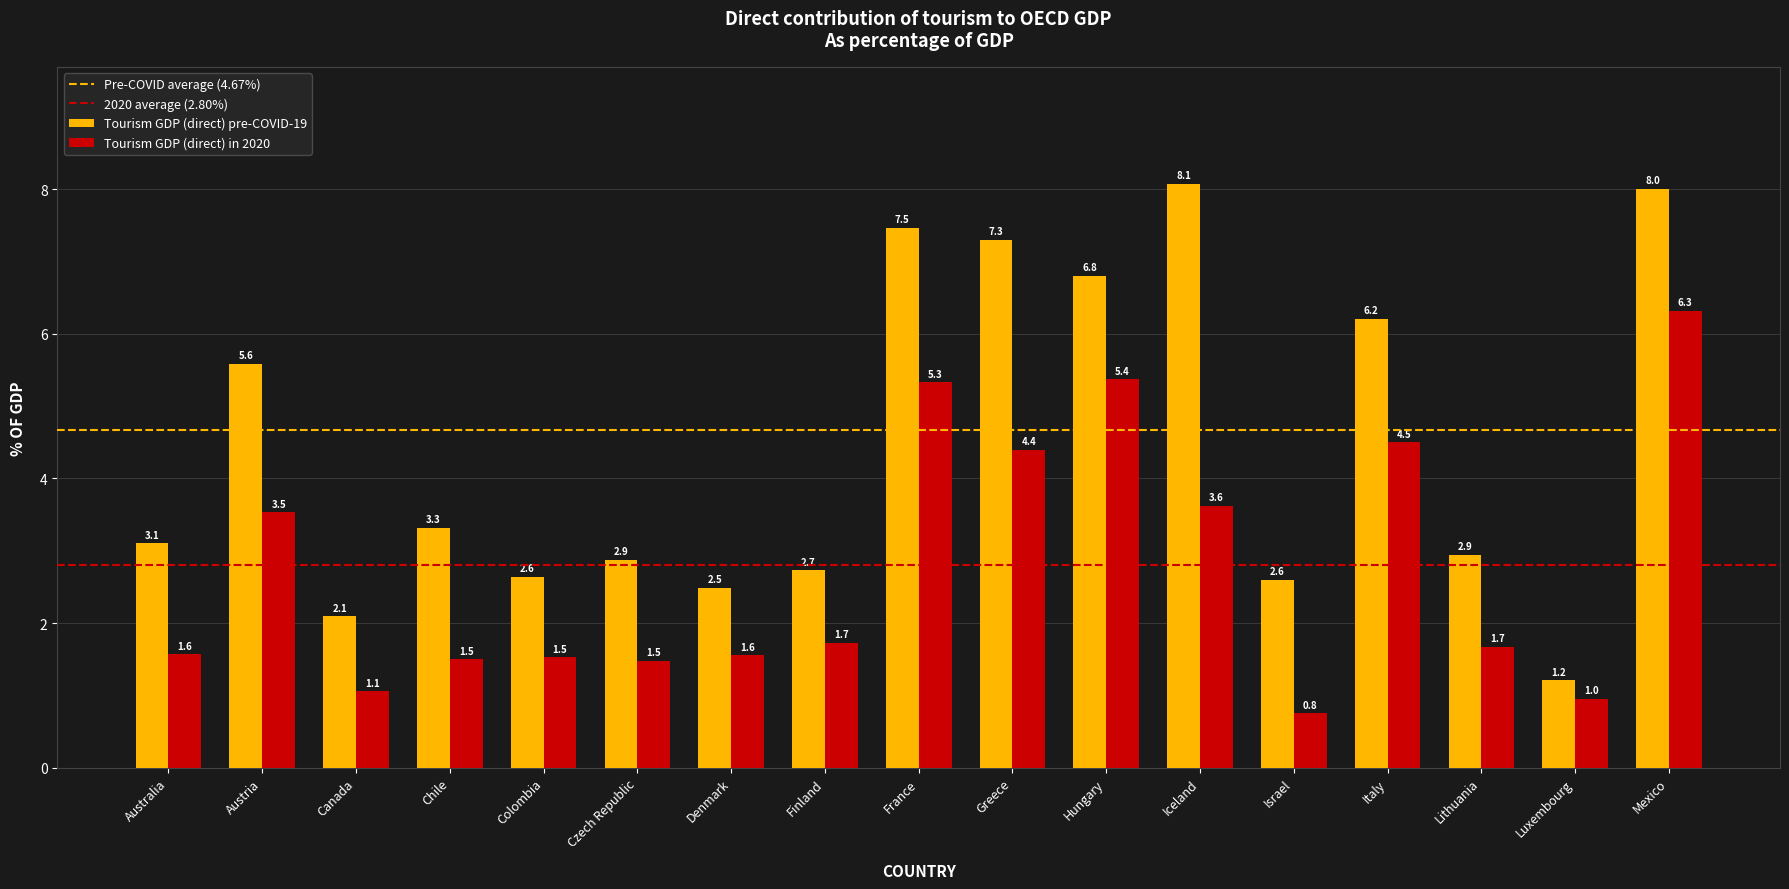

Is the value of Tourism GDP (direct) in 2020 at Chile greater than the value of Tourism GDP (direct) pre-COVID-19 at Chile?

No